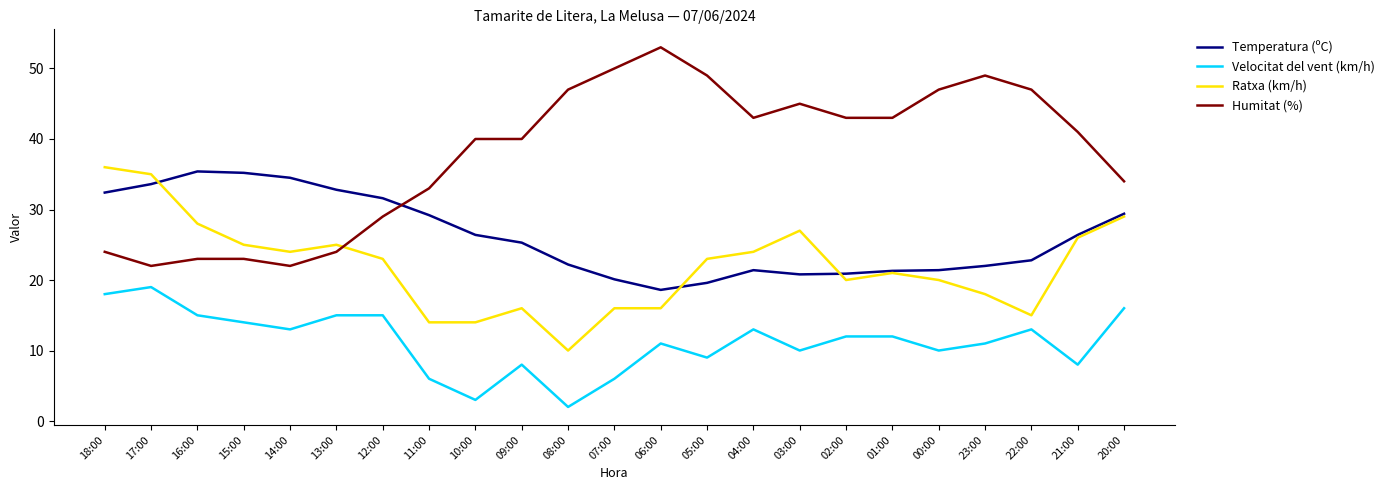

Which label corresponds to the largest value in the chart?

06:00